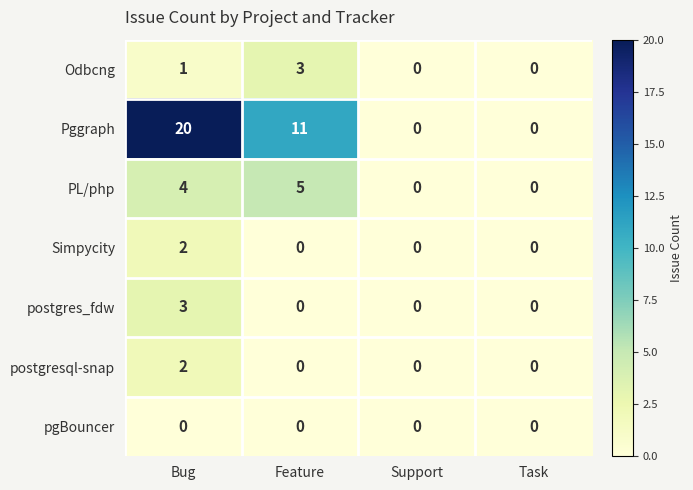

How many Simpycity values are between 0 and 2?

4